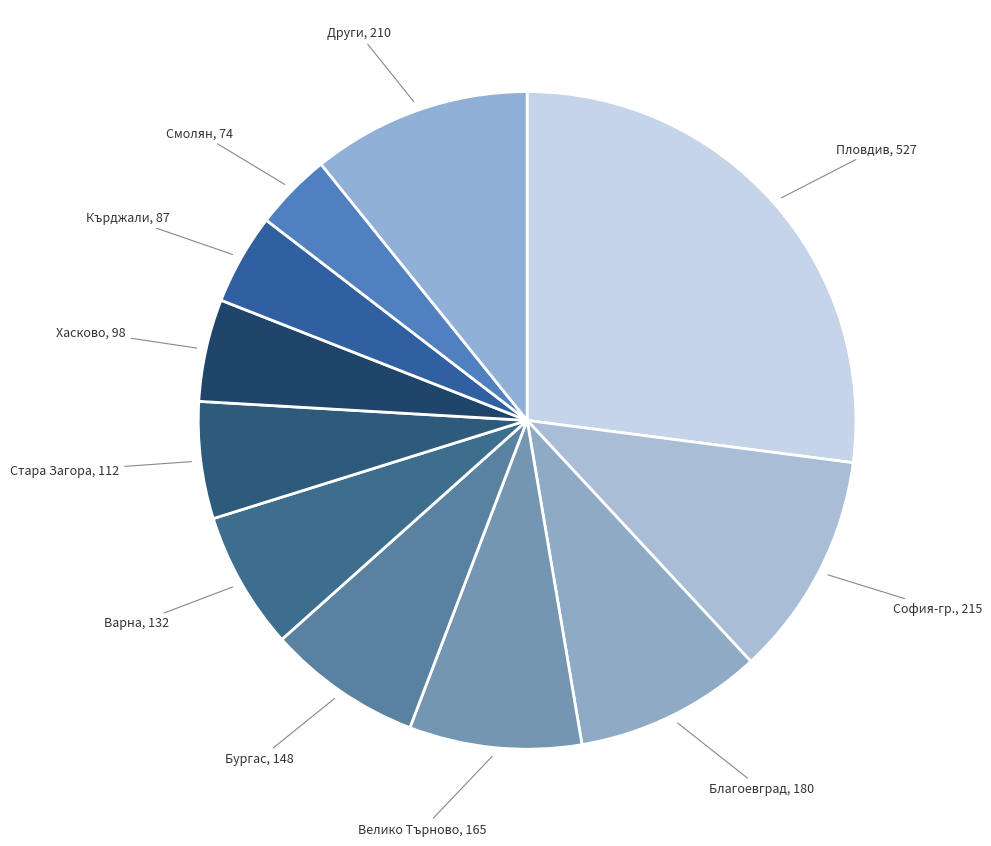

How many slices are in this pie chart?

11